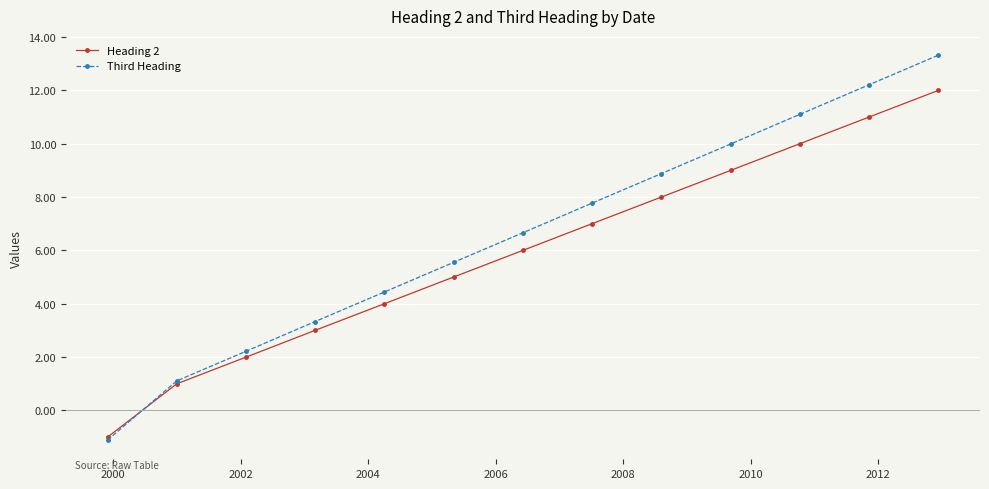

What is the lowest value of the Heading 2 series?

-1.0